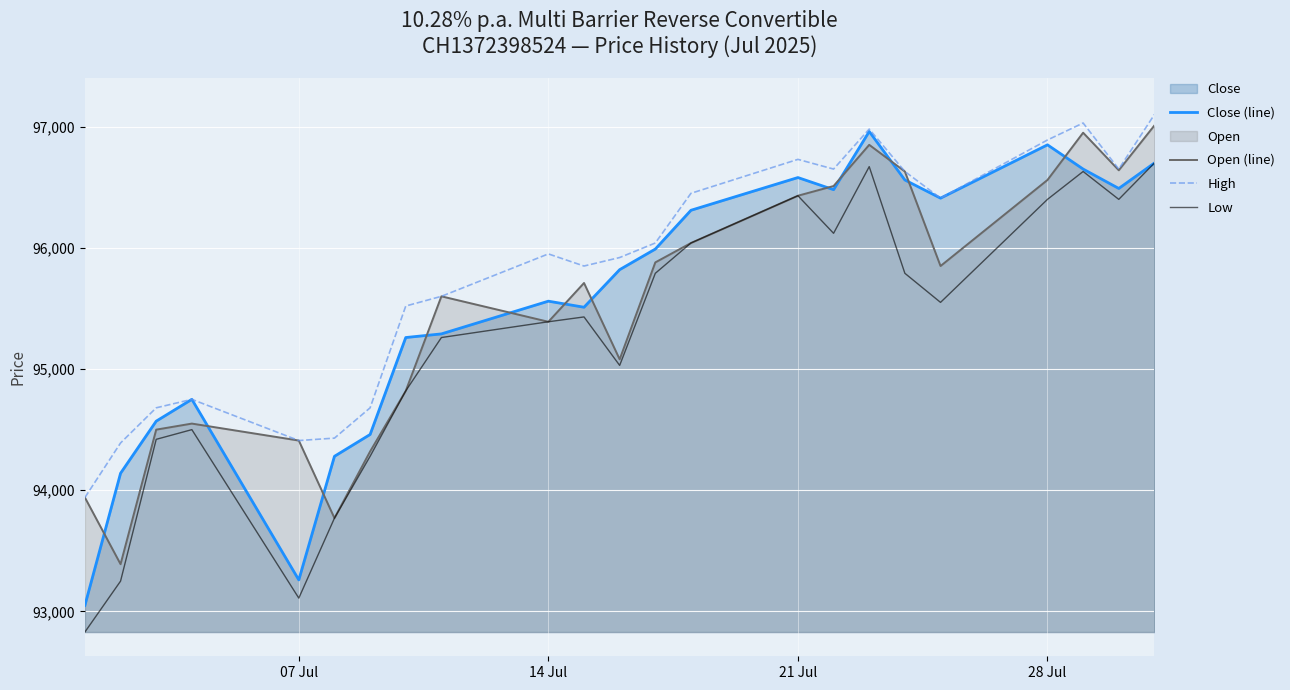

What is the spread (max minus min) of values at 14 Jul?

560